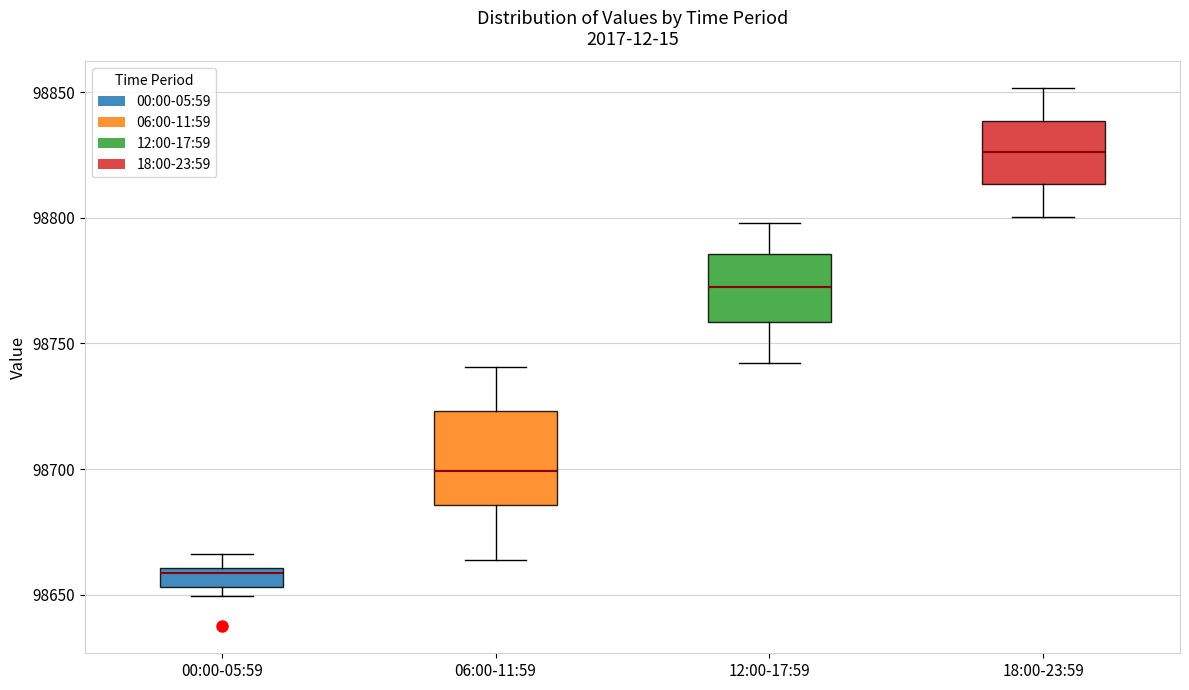

Where does the median line of the box for 12:00-17:59 sit on the y-axis? The values are not printed on the chart, so give them approximately, as read against the axis.

98775